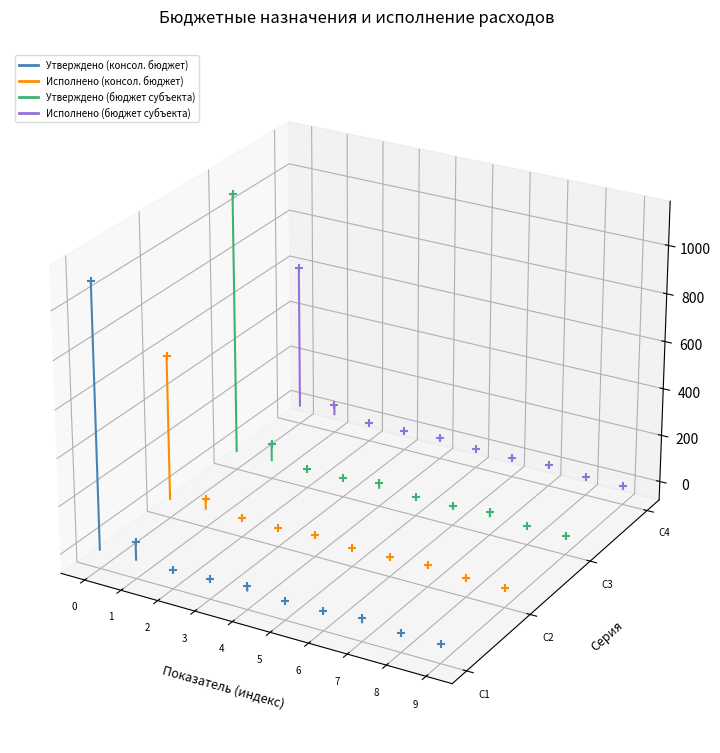

Which series reaches the maximum Y coordinate?

Утверждено (бюджет субъекта)